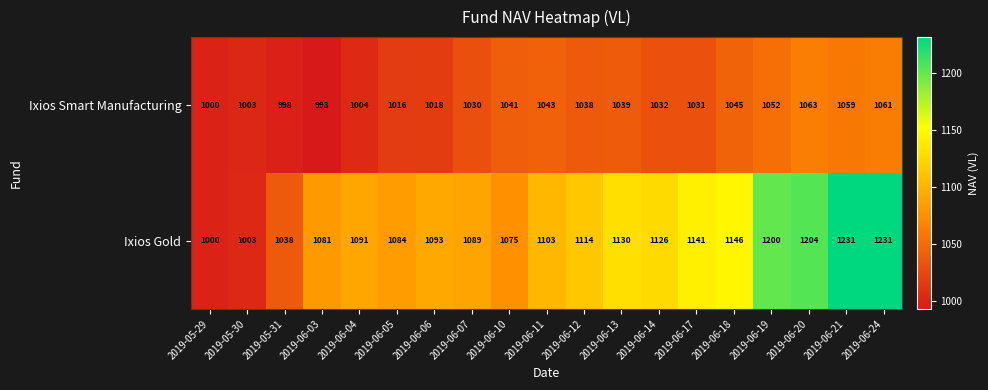

What is the difference between the maximum and minimum values in the Ixios Gold series?

231